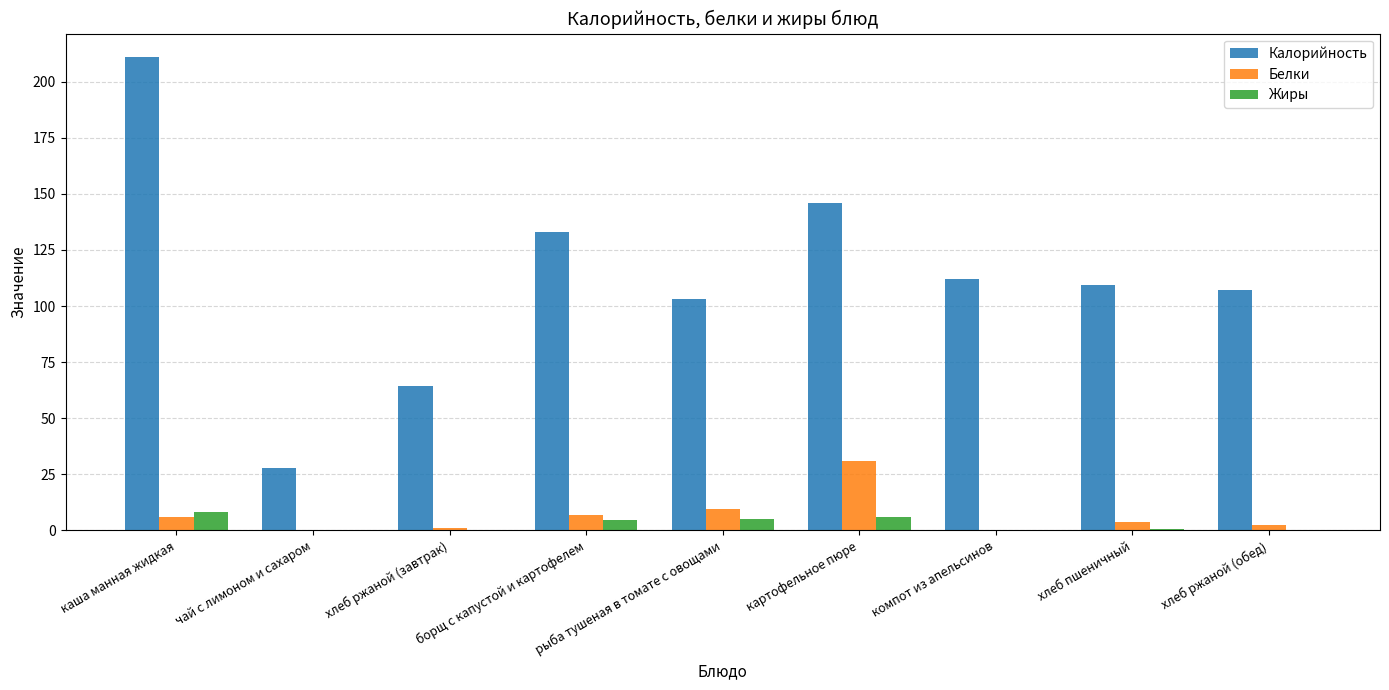

The Калорийность series shows 199.3 at компот из апельсинов. True or false?

False